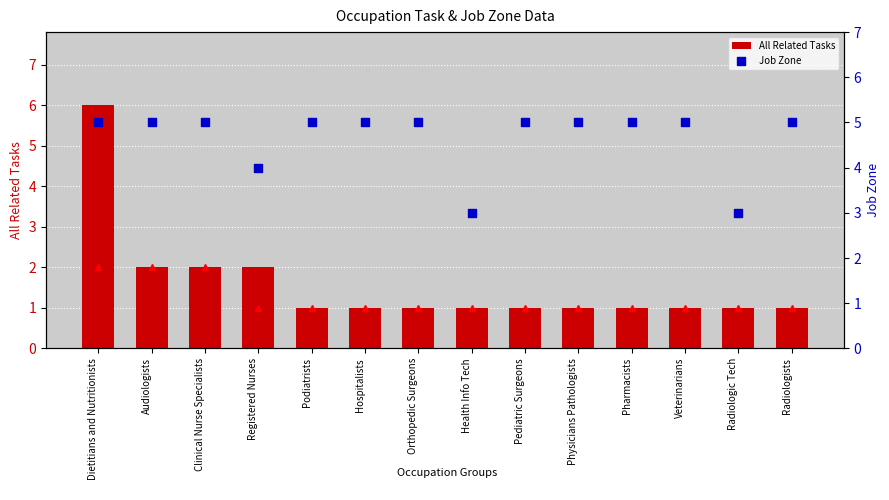

What is the total value across all series at Radiologists?

7